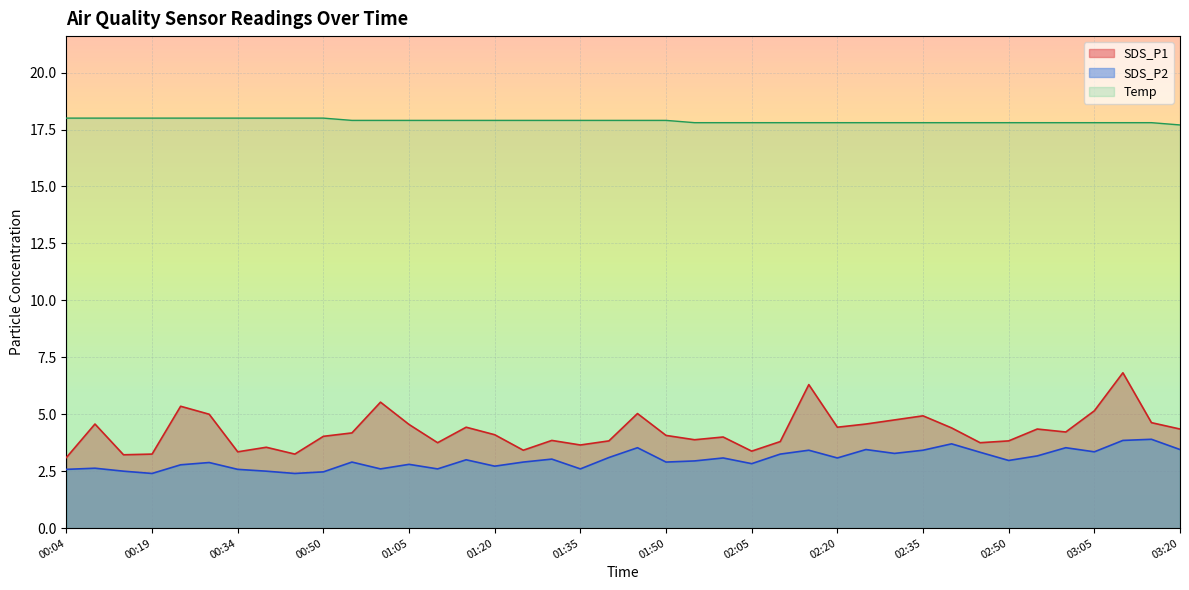

At 01:20, list the series in order from smallest to largest.

SDS_P2, SDS_P1, Temp